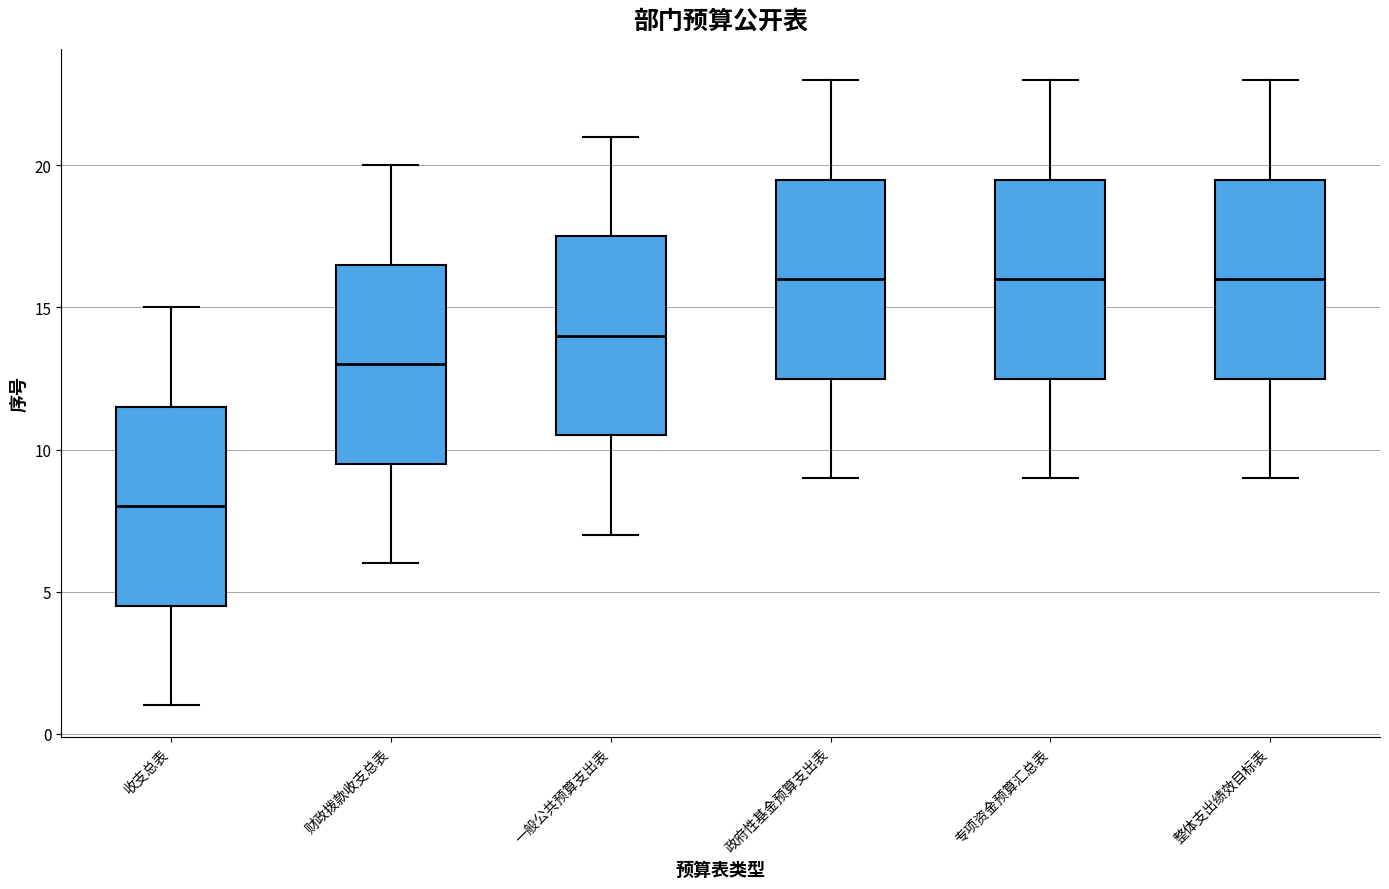

Reading left to right, transcribe this box plot: for each box, give where its median line is, the range the box spans, and where its two whiskers end, as read against the y-axis. The values are not printed on the chart, so give them approximately, as read against the axis.

收支总表: median 8.0, box 4.5 to 11.5, whiskers 1.0 to 15.0
财政拨款收支总表: median 13.0, box 9.5 to 16.5, whiskers 6.0 to 20.0
一般公共预算支出表: median 14.0, box 10.5 to 17.5, whiskers 7.0 to 21.0
政府性基金预算支出表: median 16.0, box 12.5 to 19.5, whiskers 9.0 to 23.0
专项资金预算汇总表: median 16.0, box 12.5 to 19.5, whiskers 9.0 to 23.0
整体支出绩效目标表: median 16.0, box 12.5 to 19.5, whiskers 9.0 to 23.0